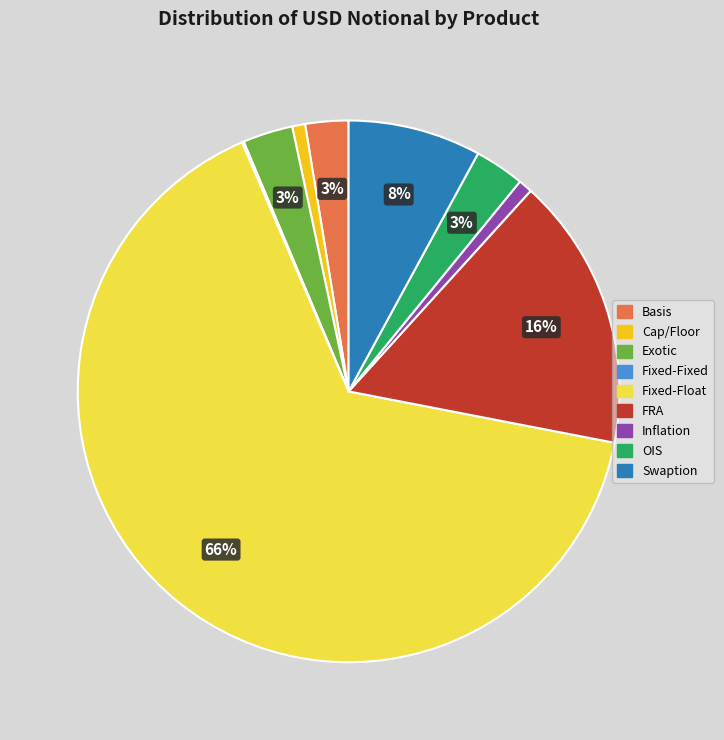

Does Fixed-Float represent more than half of the total?

Yes